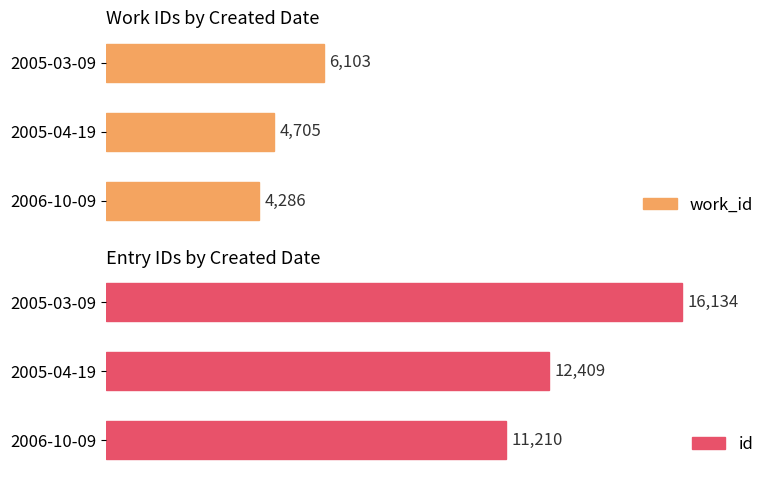

What is the difference between the second highest and minimum values in the work_id series?

419